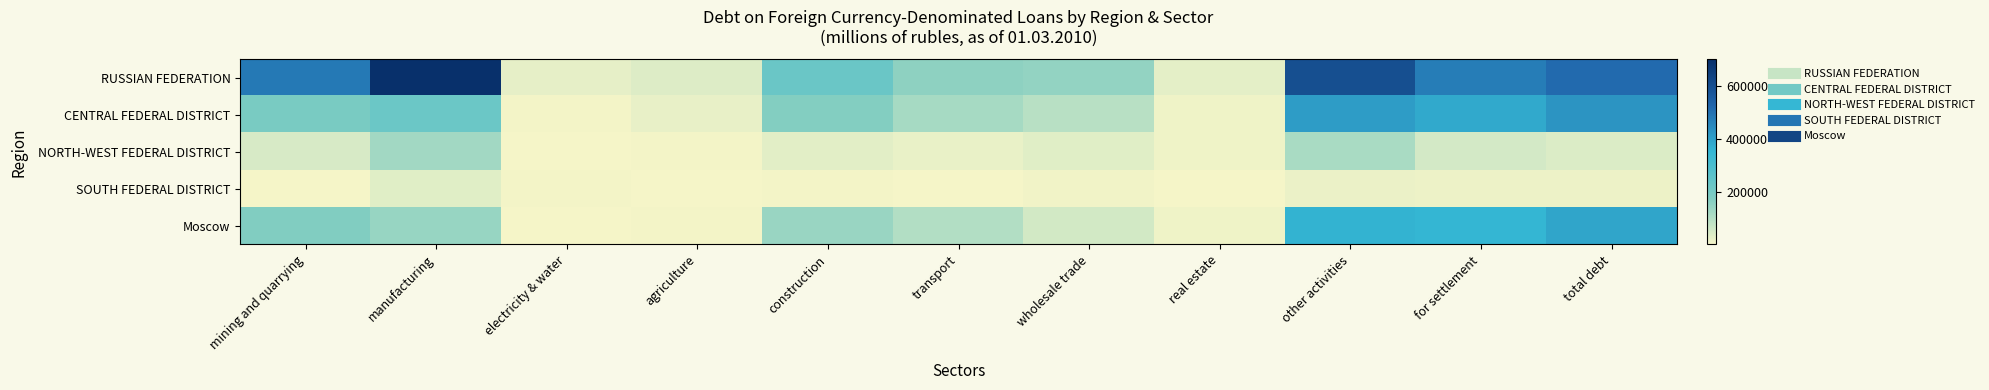

Rank the series by their maximum value, from lowest to highest.

SOUTH FEDERAL DISTRICT, NORTH-WEST FEDERAL DISTRICT, Moscow, CENTRAL FEDERAL DISTRICT, RUSSIAN FEDERATION